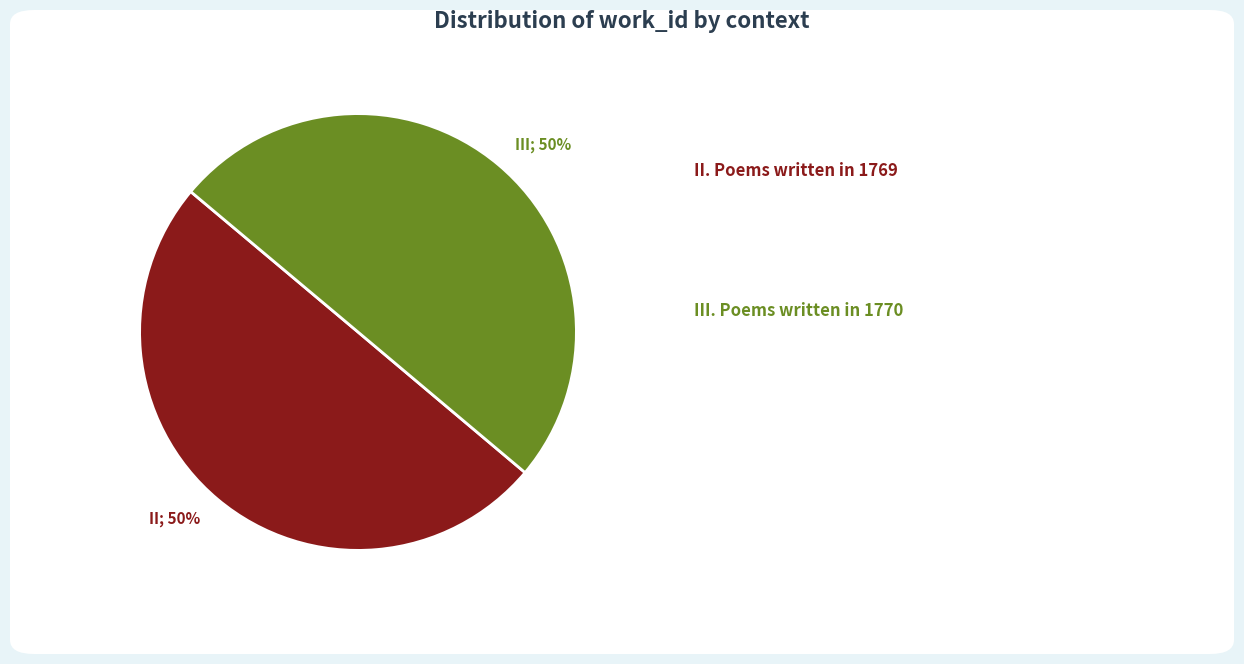

To the nearest percent, what is the average slice percentage?

50%